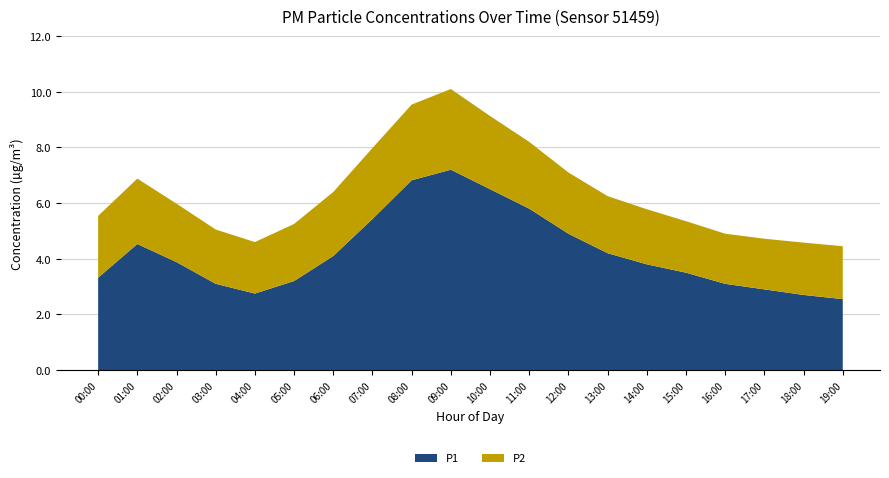

Reading left to right, list all the values displayed in this chart.

P1: 3.3	4.5	3.9	3.1	2.8	3.2	4.1	5.4	6.8	7.2	6.5	5.8	4.9	4.2	3.8	3.5	3.1	2.9	2.7	2.5
P2: 2.2	2.4	2.1	1.9	1.9	2.0	2.3	2.5	2.7	2.9	2.6	2.4	2.2	2.0	2.0	1.9	1.8	1.8	1.9	1.9